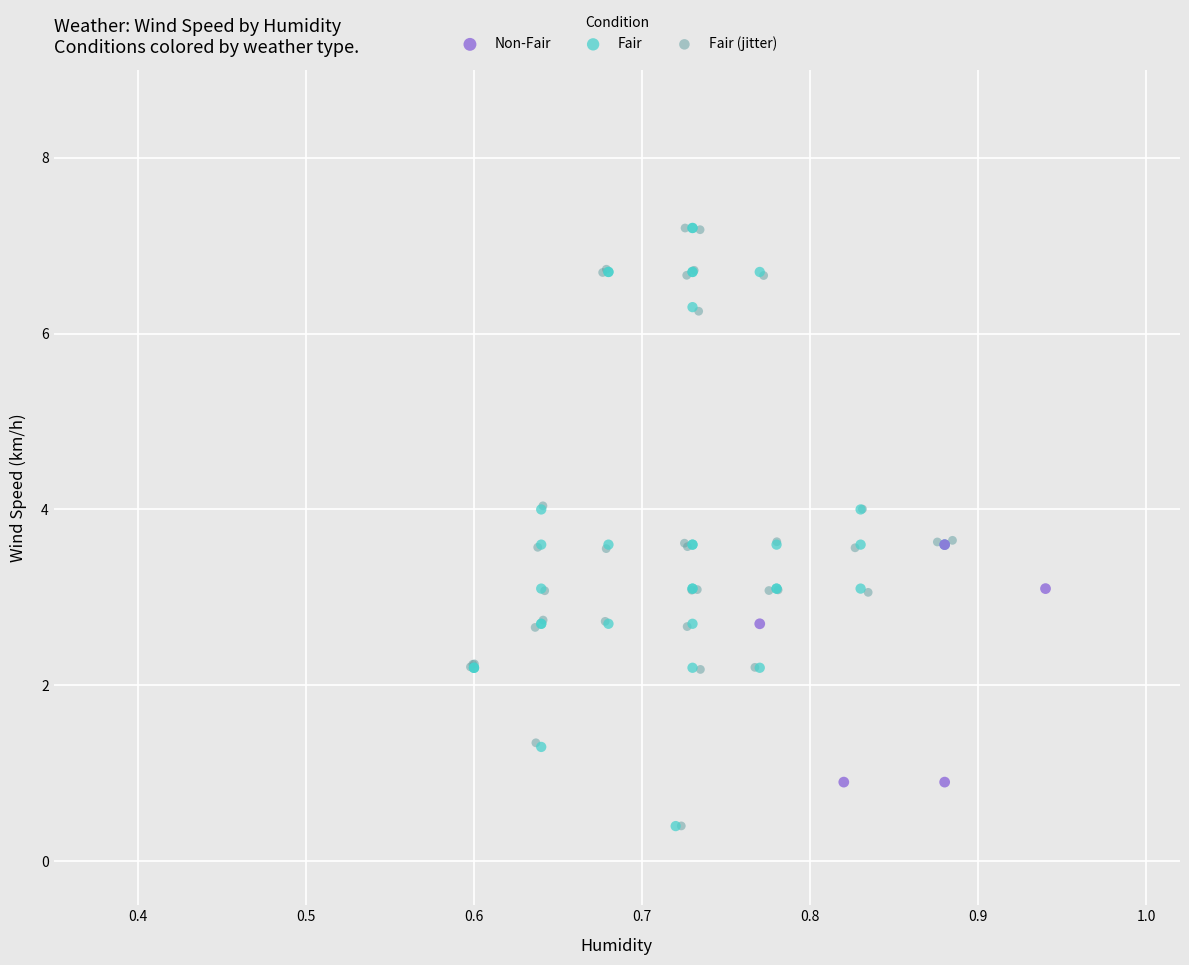

Which series has the widest spread of Y values?

Fair